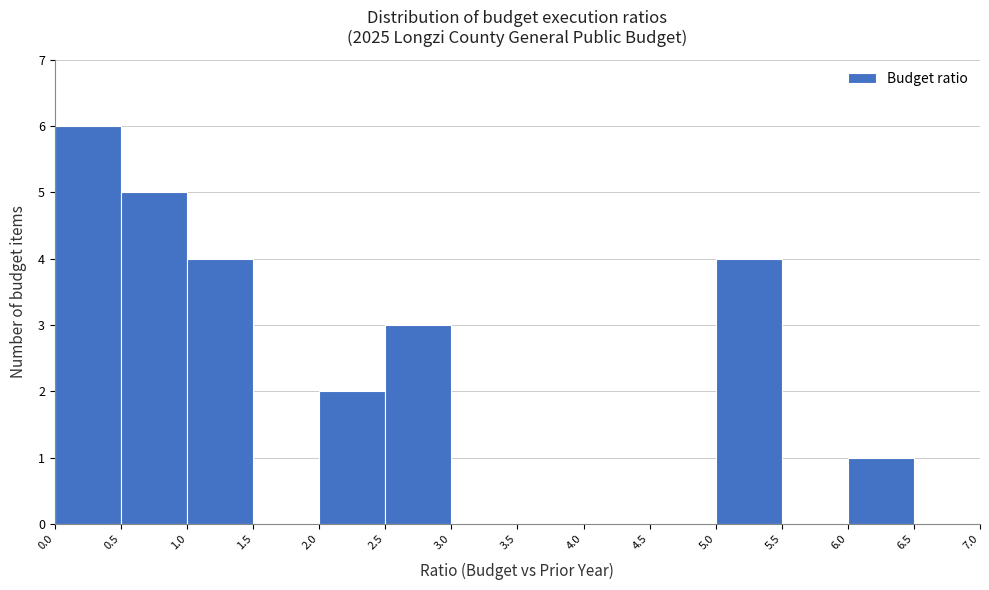

Over which range of the x-axis is the bar tallest?

0.0 to 0.5